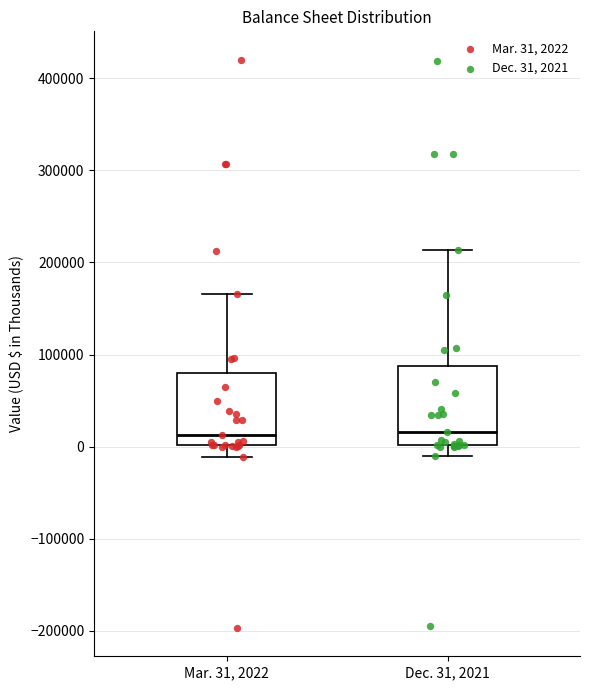

Reading left to right, read every box against the y-axis: the position of its median line, the range the box covers, and the ends of its whiskers. The values are not printed on the chart, so give them approximately, as read against the axis.

Mar. 31, 2022: median 10000, box 0 to 80000, whiskers -10000 to 170000
Dec. 31, 2021: median 20000, box 0 to 90000, whiskers -10000 to 210000